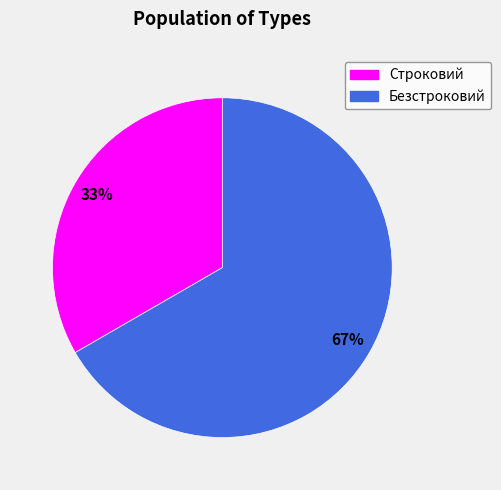

How many slices are in this pie chart?

2